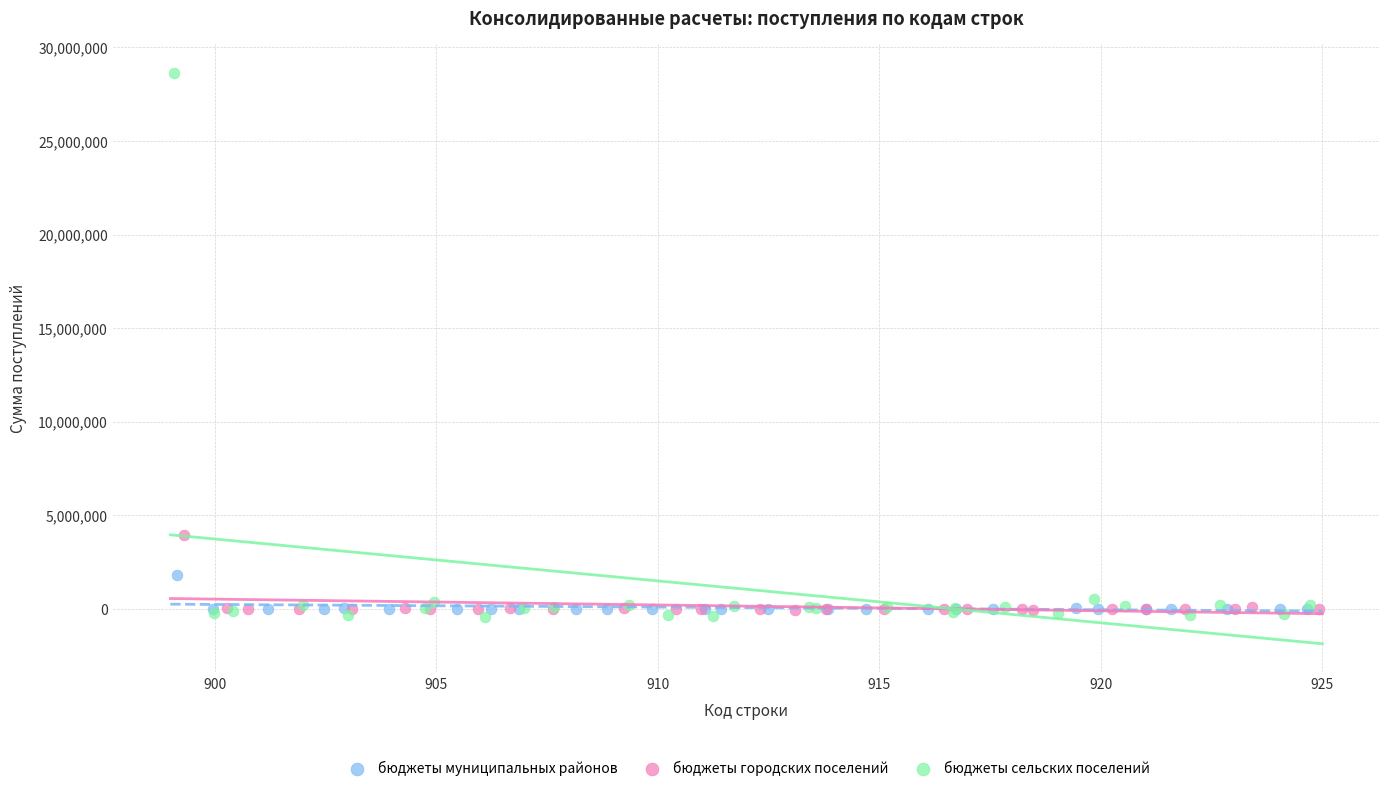

Which series contains the highest Y value?

бюджеты сельских поселений